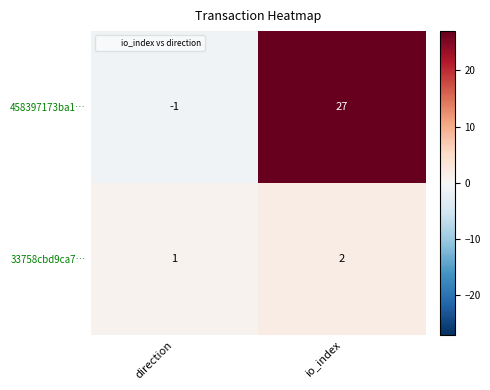

Rank the series at io_index from lowest to highest value.

33758cbd9ca7…, 458397173ba1…